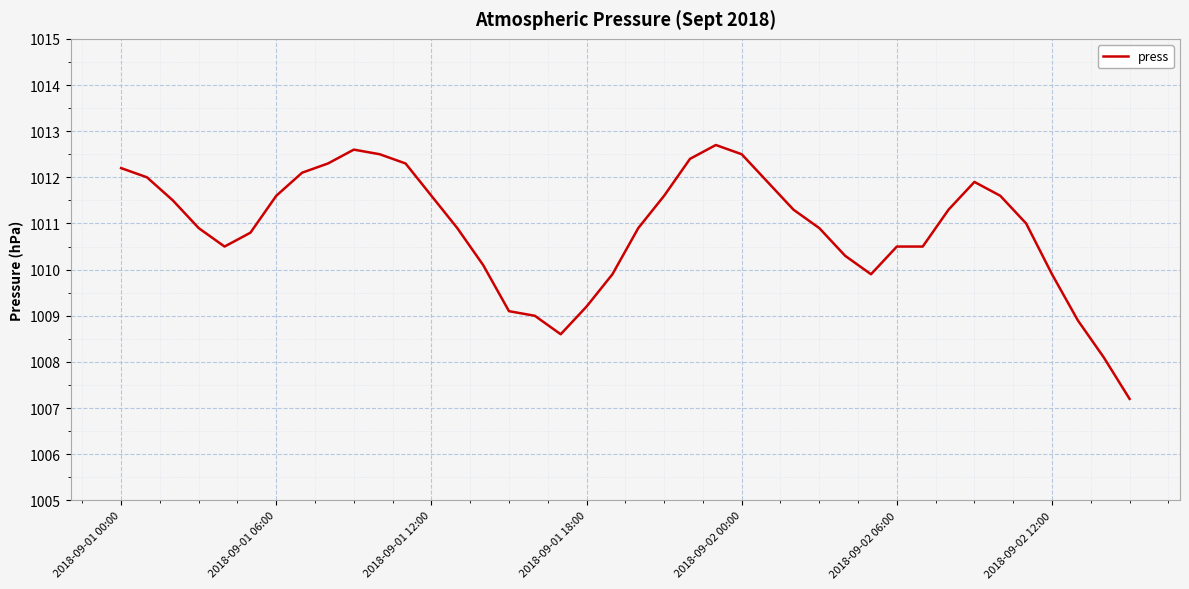

What is the greatest value displayed?

1012.7